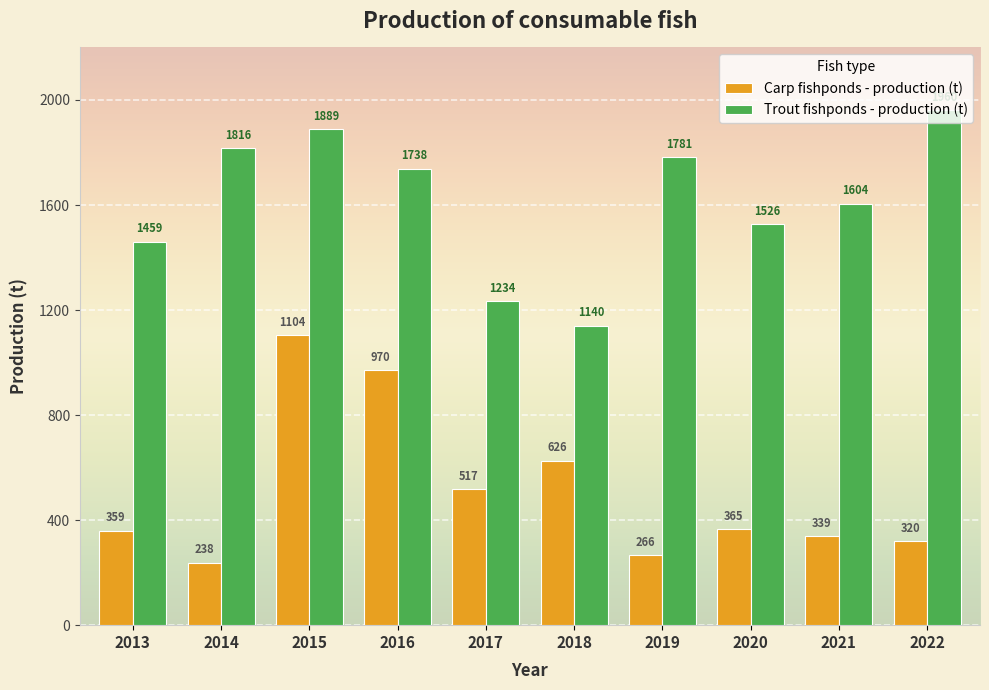

At which label does Trout fishponds - production (t) reach its peak?

2022